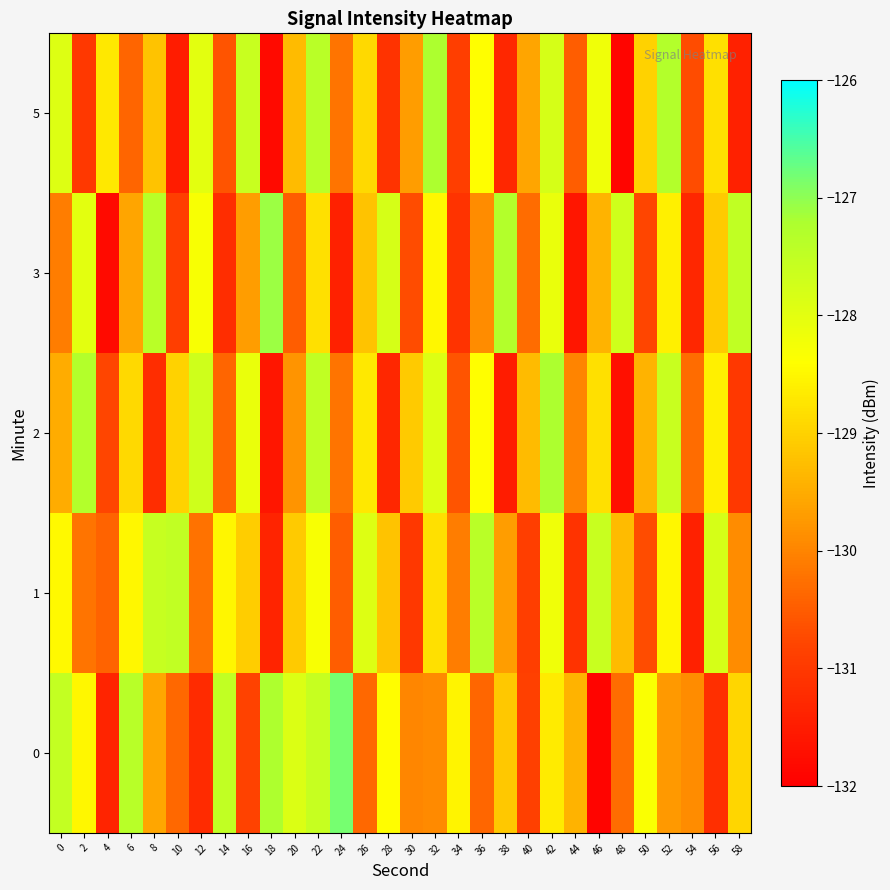

At which category is the sum across all series the highest?

22